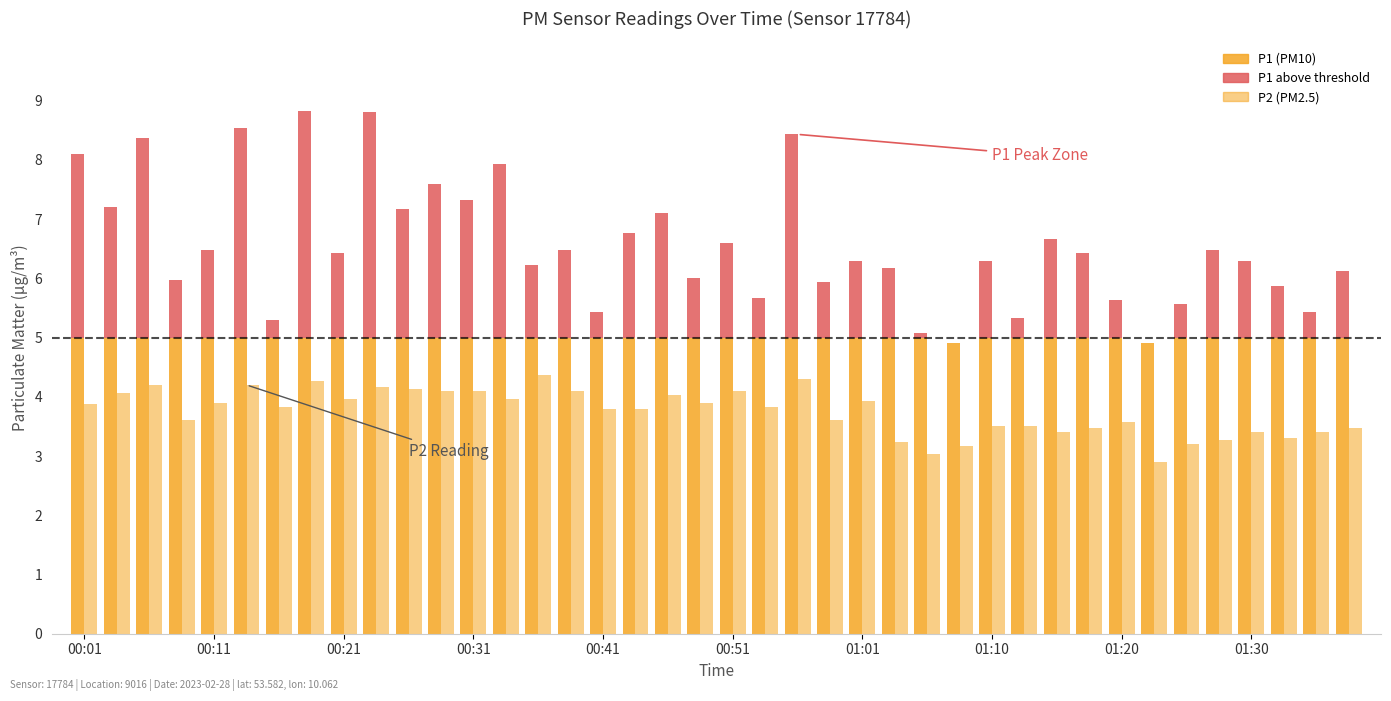

What is the smallest value displayed?

2.9